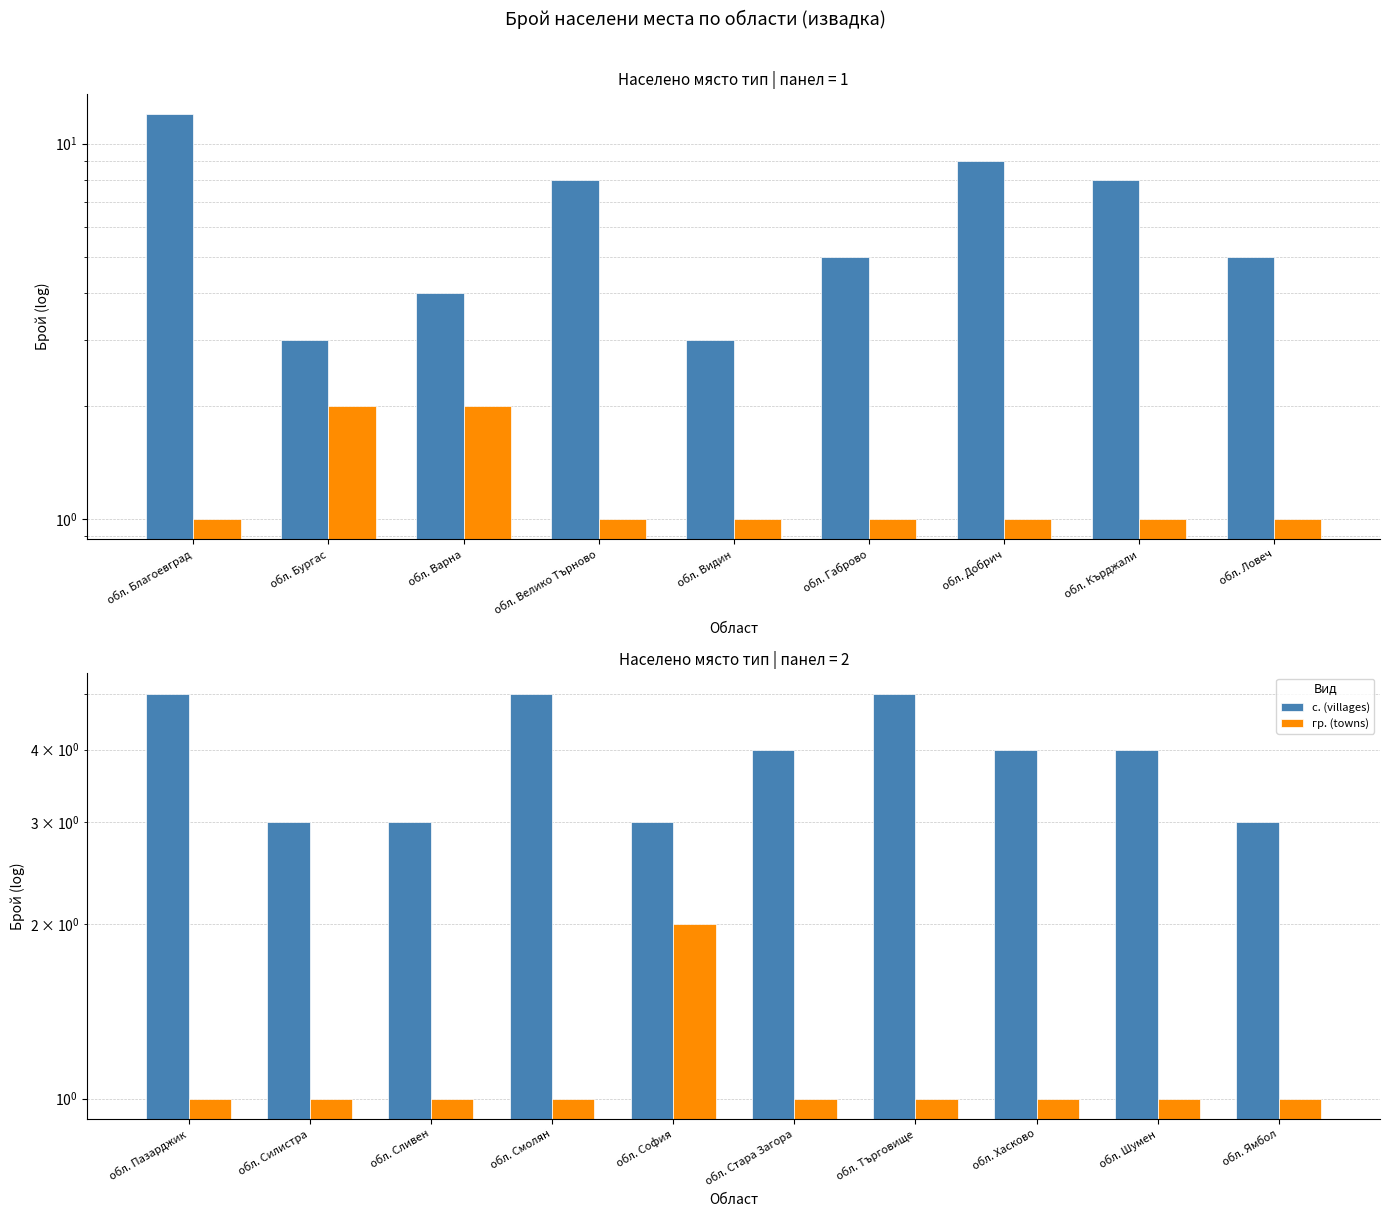

What is the difference between the maximum and minimum values in the с. (villages) series?

2